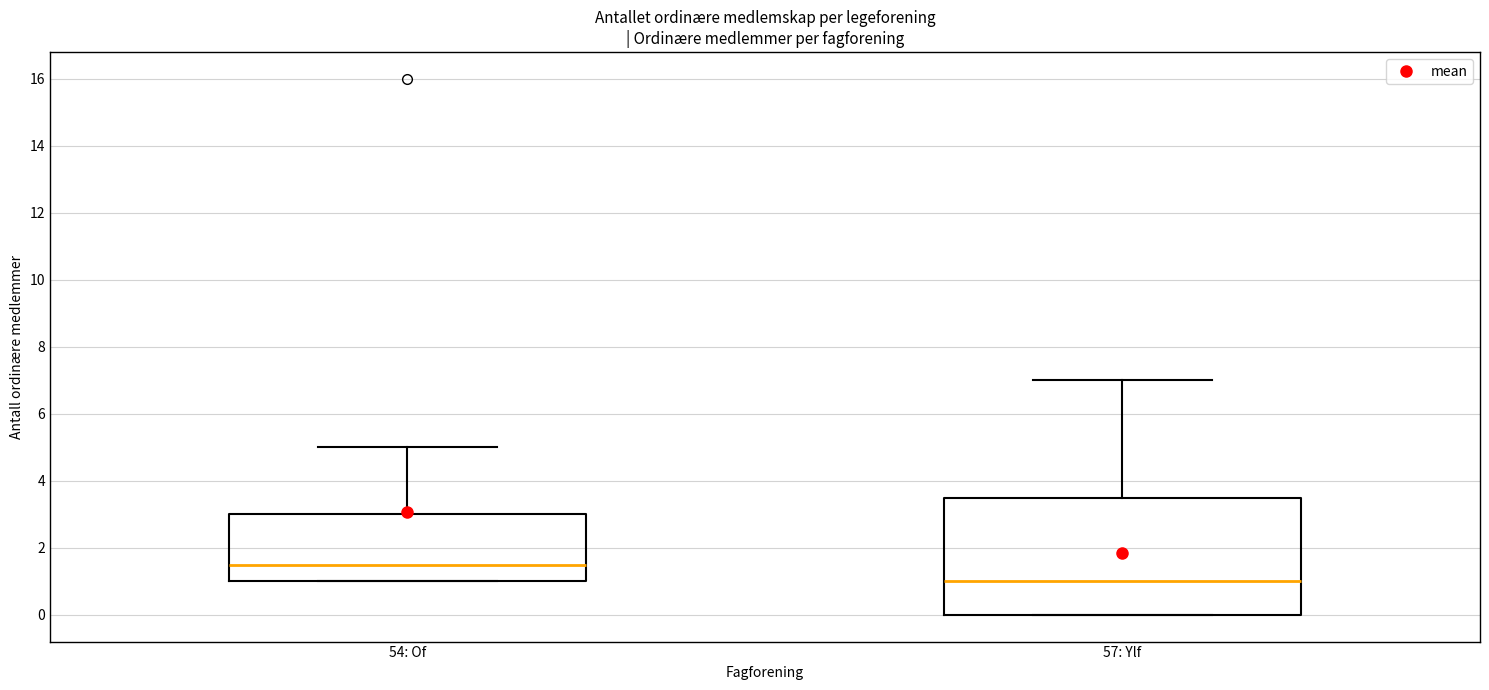

Where is the lower edge of the box for 57: Ylf on the y-axis? The values are not printed on the chart, so give them approximately, as read against the axis.

0.0